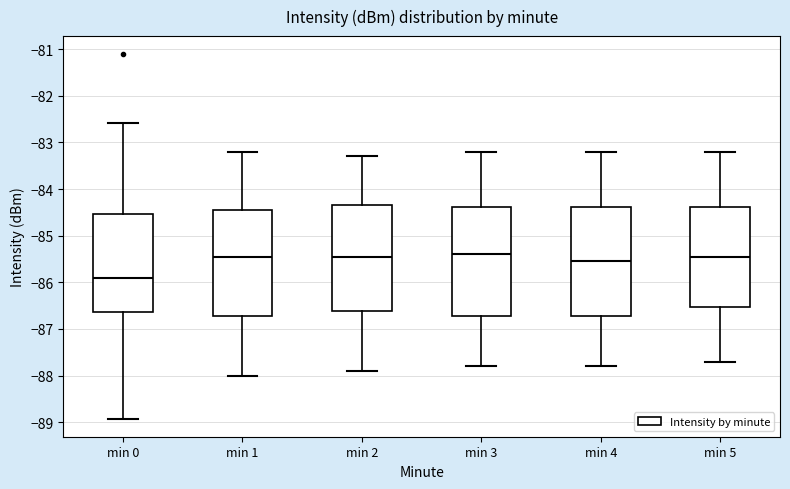

Reading left to right, transcribe this box plot: for each box, give where its median line is, the range the box spans, and where its two whiskers end, as read against the y-axis. The values are not printed on the chart, so give them approximately, as read against the axis.

min 0: median -85.9, box -86.6 to -84.5, whiskers -88.9 to -82.6
min 1: median -85.4, box -86.7 to -84.4, whiskers -88.0 to -83.2
min 2: median -85.4, box -86.6 to -84.3, whiskers -87.9 to -83.3
min 3: median -85.4, box -86.7 to -84.4, whiskers -87.8 to -83.2
min 4: median -85.5, box -86.7 to -84.4, whiskers -87.8 to -83.2
min 5: median -85.4, box -86.5 to -84.4, whiskers -87.7 to -83.2